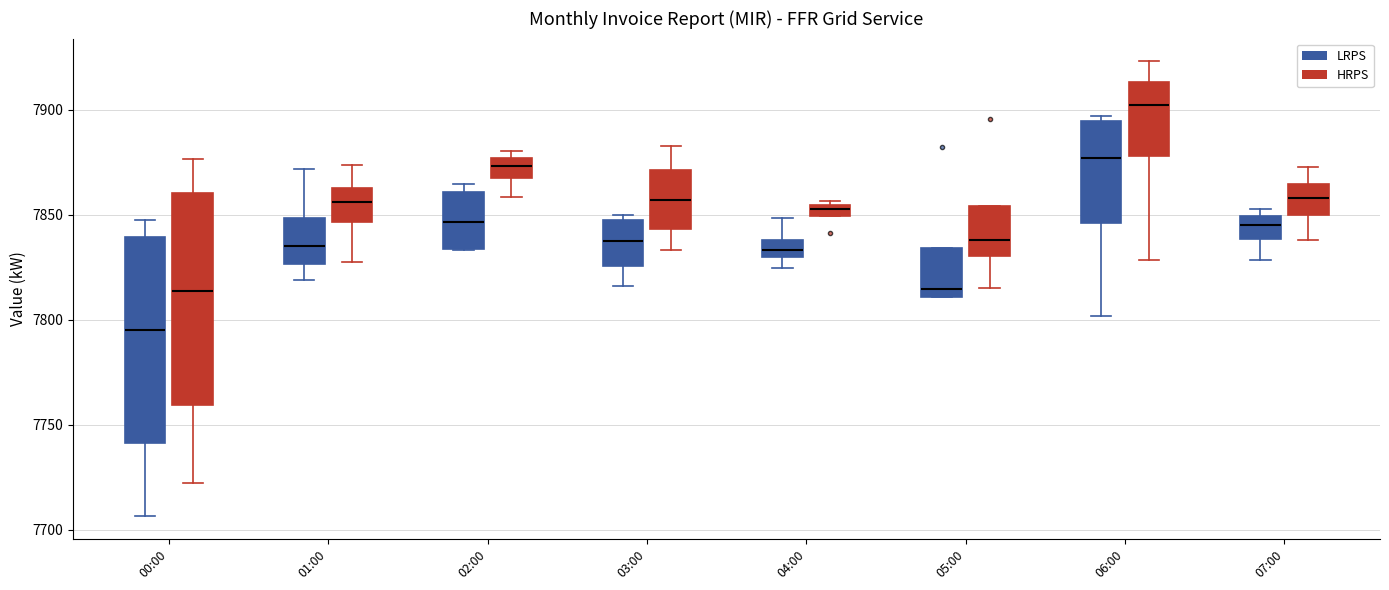

Which box's median line is the highest?

06:00 (HRPS)